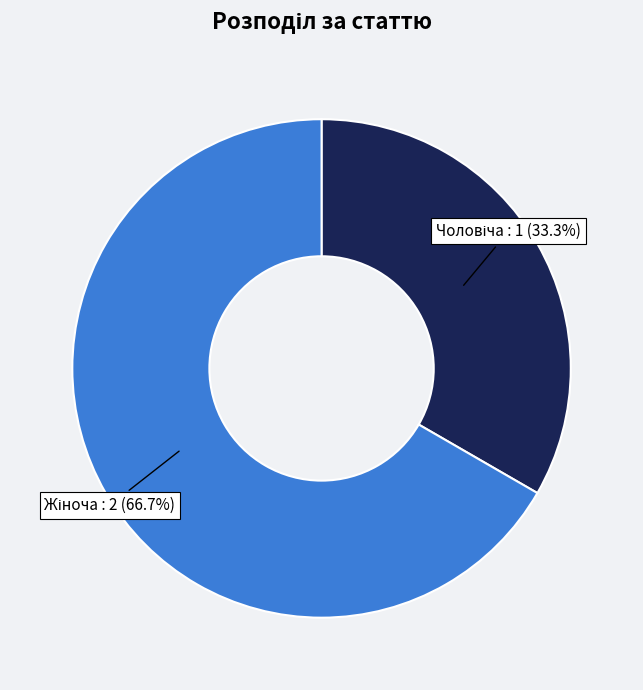

Does any single category account for the majority?

Yes